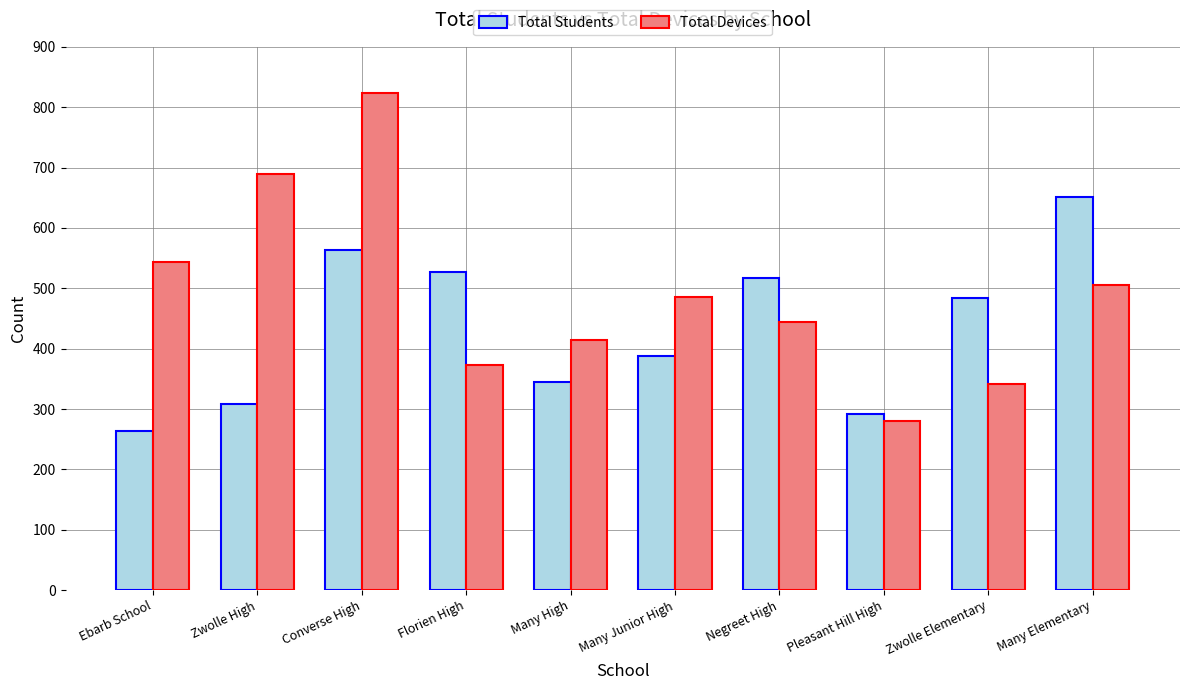

How many groups of bars are there?

10